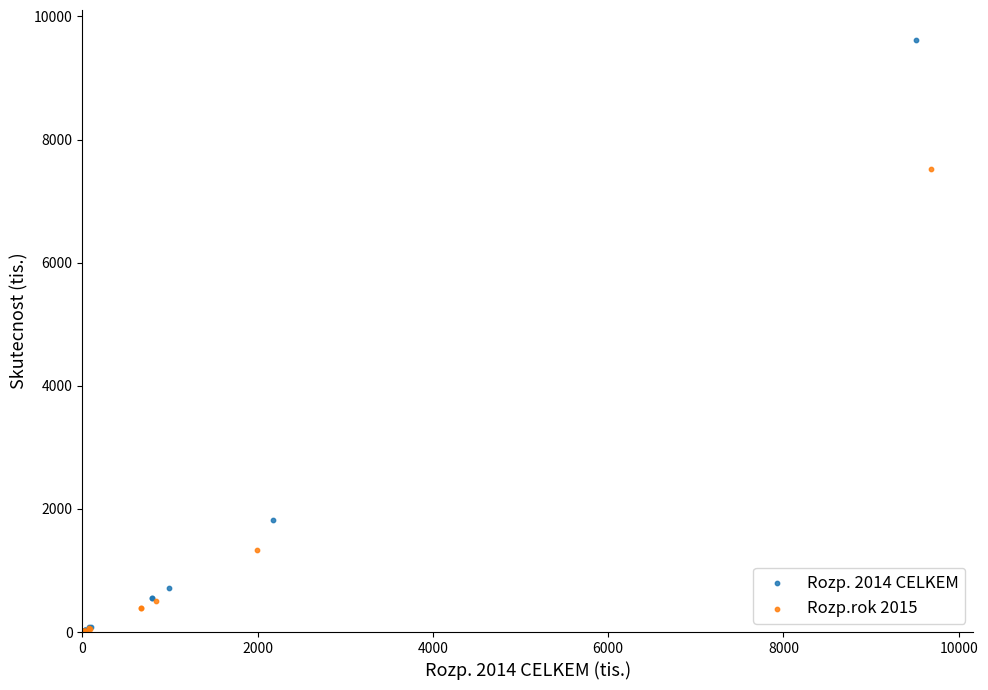

Which series has the largest Y range (max minus min)?

Rozp. 2014 CELKEM